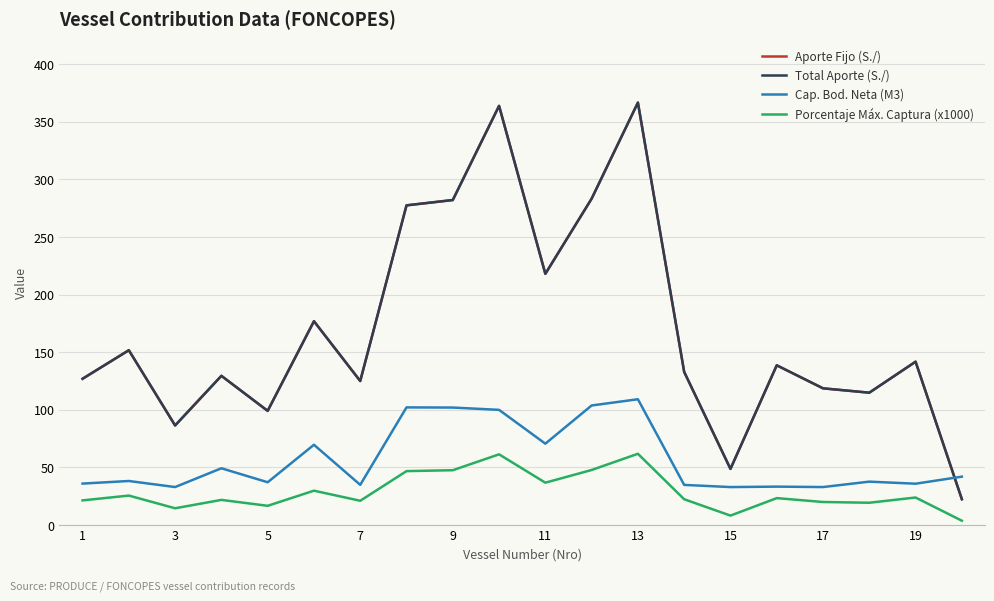

Which series has the largest range (max minus min)?

Total Aporte (S./)